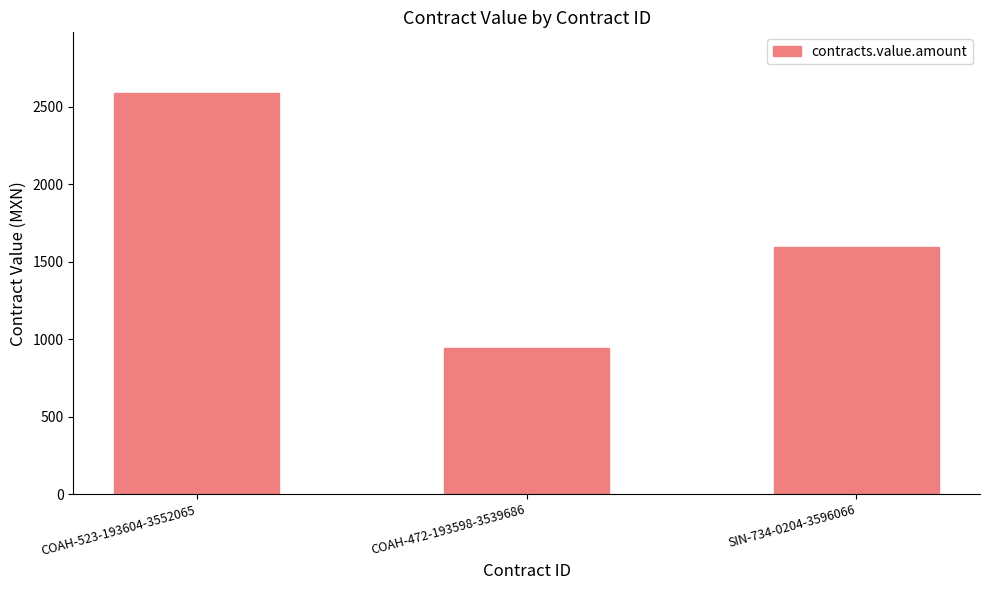

How many bars are there in total?

3